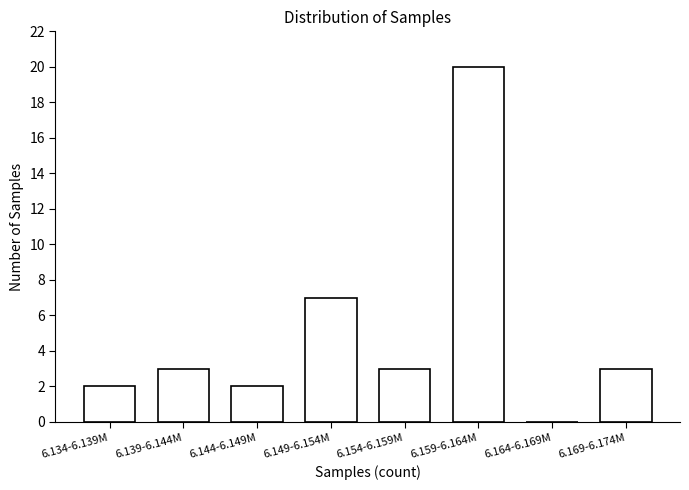

Reading left to right, list all the values displayed in this chart.

6.134-6.139M=2	6.139-6.144M=3	6.144-6.149M=2	6.149-6.154M=7	6.154-6.159M=3	6.159-6.164M=20	6.164-6.169M=0	6.169-6.174M=3